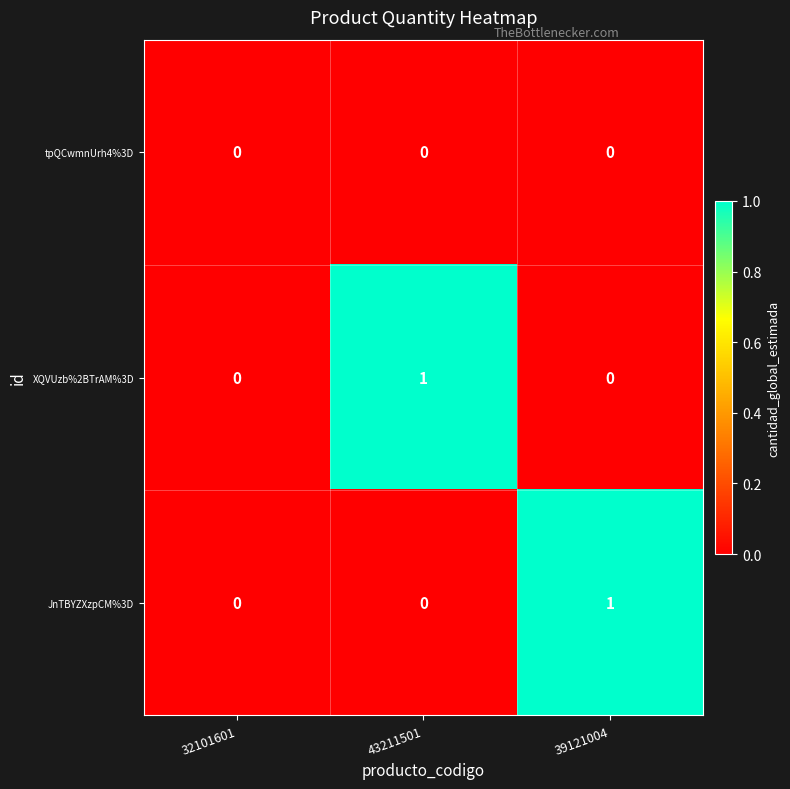

Which category has the highest value in the JnTBYZXzpCM%3D series?

39121004